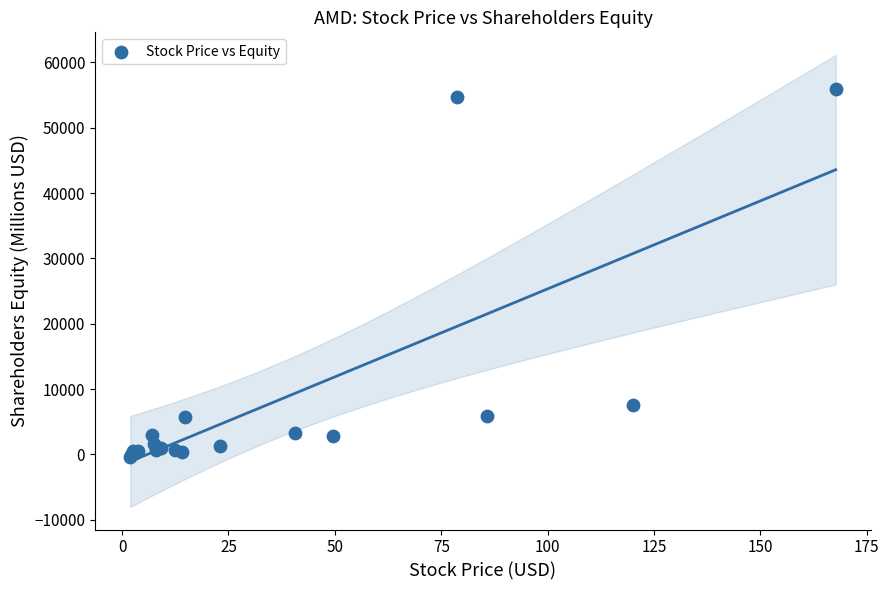

What Y value in the scatter plot is closest to 27740?

7497